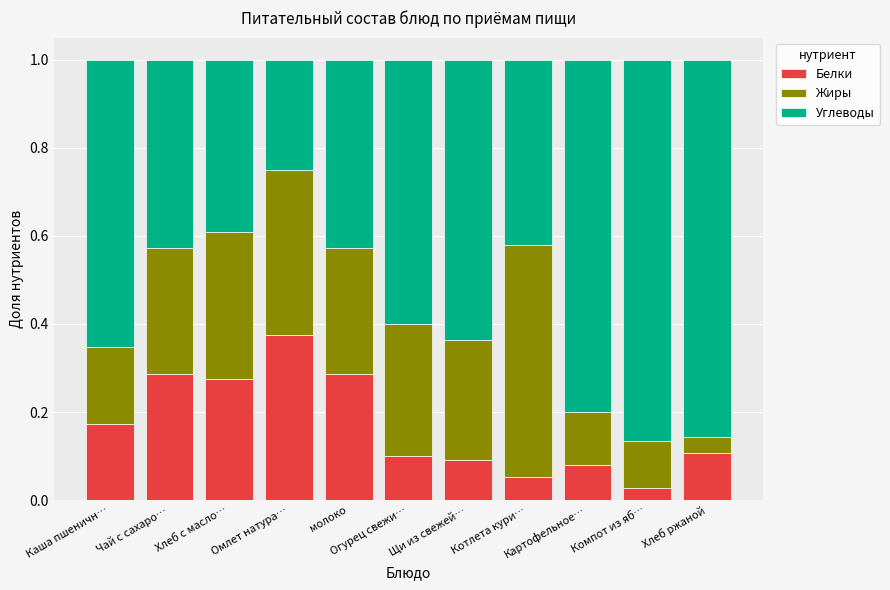

How many series are shown in this chart?

3